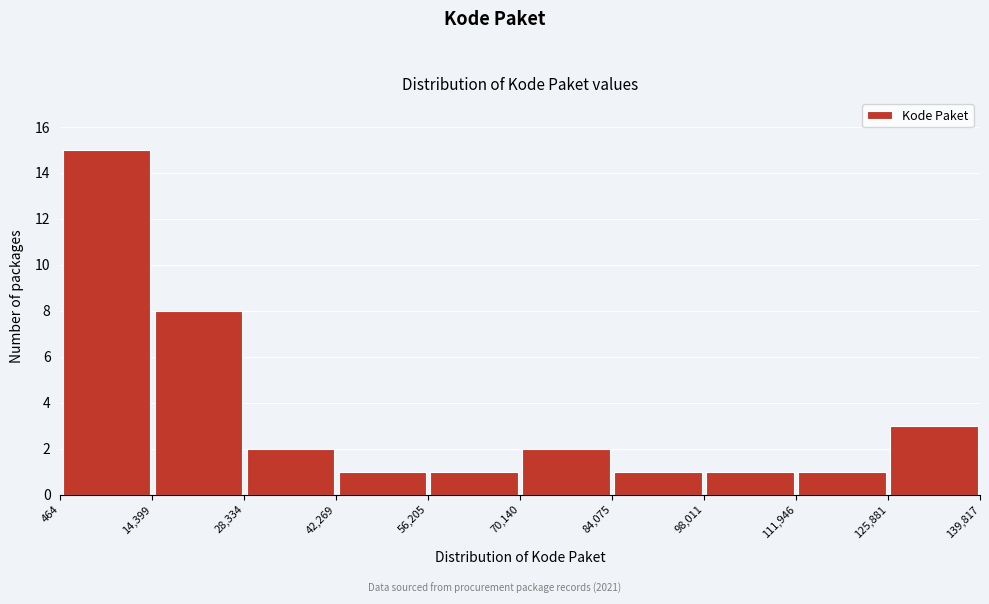

Reading left to right, transcribe this chart: for each bar, give the range it covers on the x-axis and its height. The values are not printed on the chart, so give them approximately, as read against the axis.

464 to 14,399: 15
14,399 to 28,334: 8
28,334 to 42,269: 2
42,269 to 56,205: 1
56,205 to 70,140: 1
70,140 to 84,075: 2
84,075 to 98,011: 1
98,011 to 111,946: 1
111,946 to 125,881: 1
125,881 to 139,817: 3